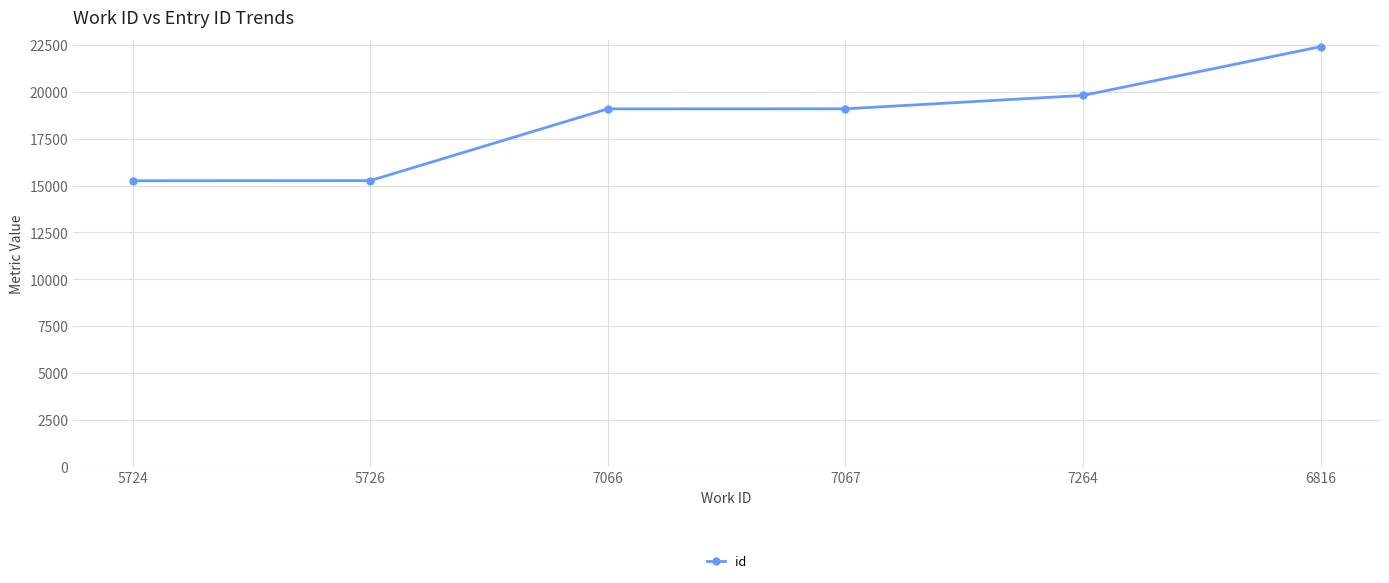

What is the difference between the second highest and minimum values?

4547